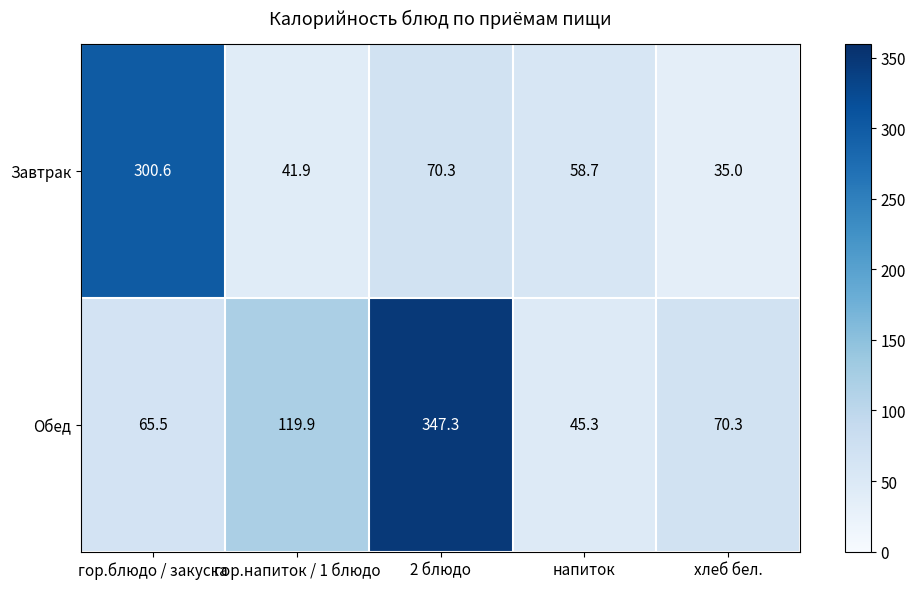

True or false: Обед has a value of 70.3 at хлеб бел..

True